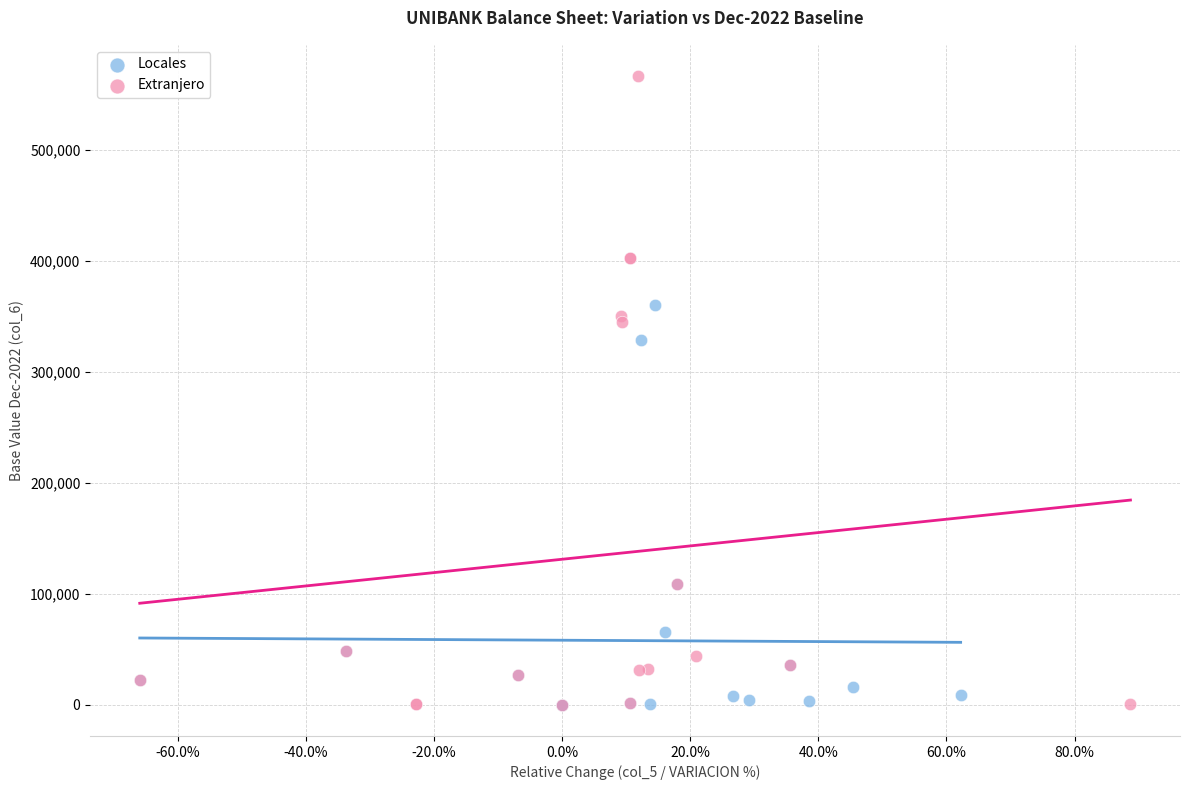

Which series contains the highest Y value?

Extranjero